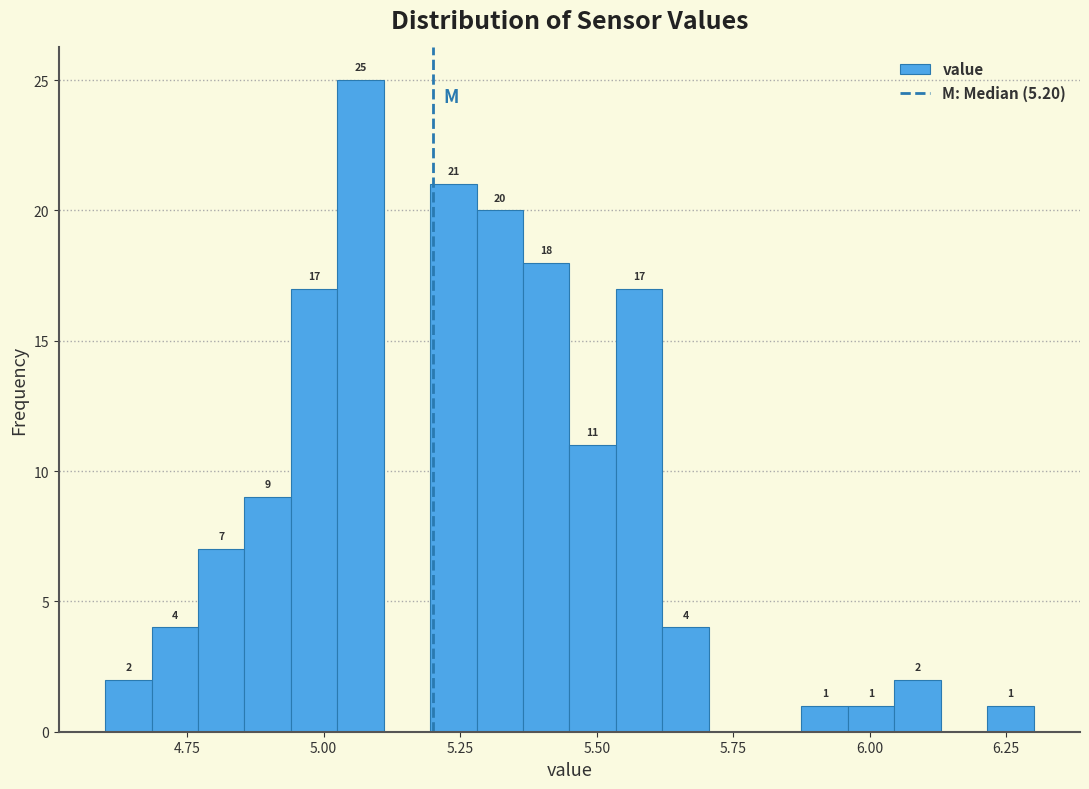

Around what value on the x-axis is the tallest bar? Give the approximate position of its centre, as read against the axis.

5.05